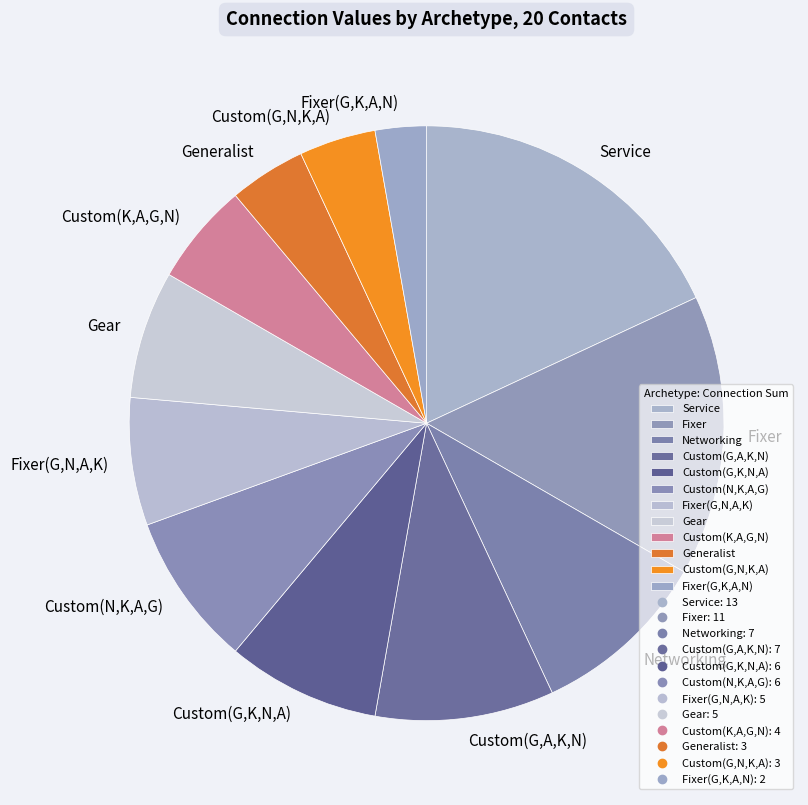

Between Custom(N,K,A,G) and Networking, which is larger?

Networking